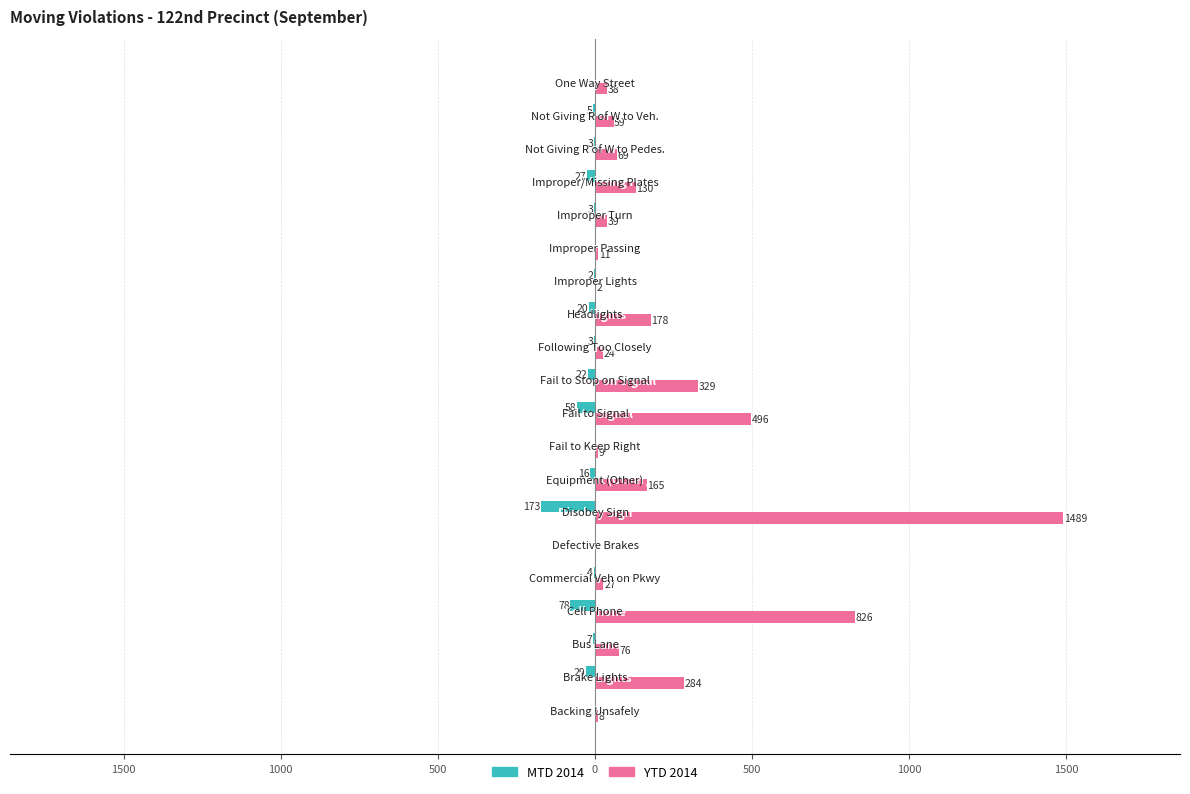

What are all the series names shown in the legend?

MTD 2014, YTD 2014